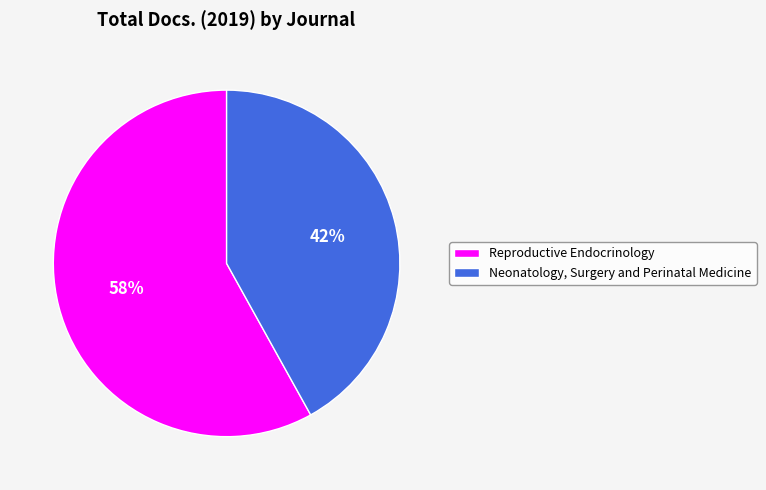

What percentage is the Reproductive Endocrinology slice, to the nearest percent?

58%